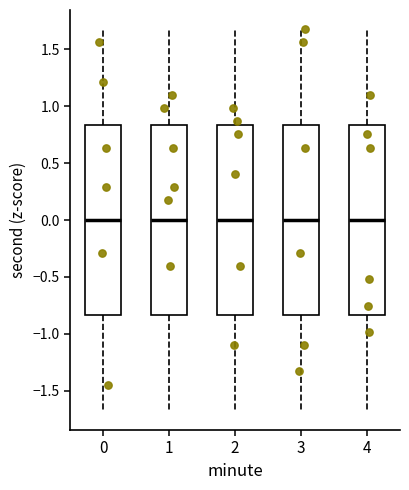

Reading left to right, read every box against the y-axis: the position of its median line, the range the box covers, and the ends of its whiskers. The values are not printed on the chart, so give them approximately, as read against the axis.

0: median 0.00, box -0.85 to 0.85, whiskers -1.70 to 1.70
1: median 0.00, box -0.85 to 0.85, whiskers -1.70 to 1.70
2: median 0.00, box -0.85 to 0.85, whiskers -1.70 to 1.70
3: median 0.00, box -0.85 to 0.85, whiskers -1.70 to 1.70
4: median 0.00, box -0.85 to 0.85, whiskers -1.70 to 1.70